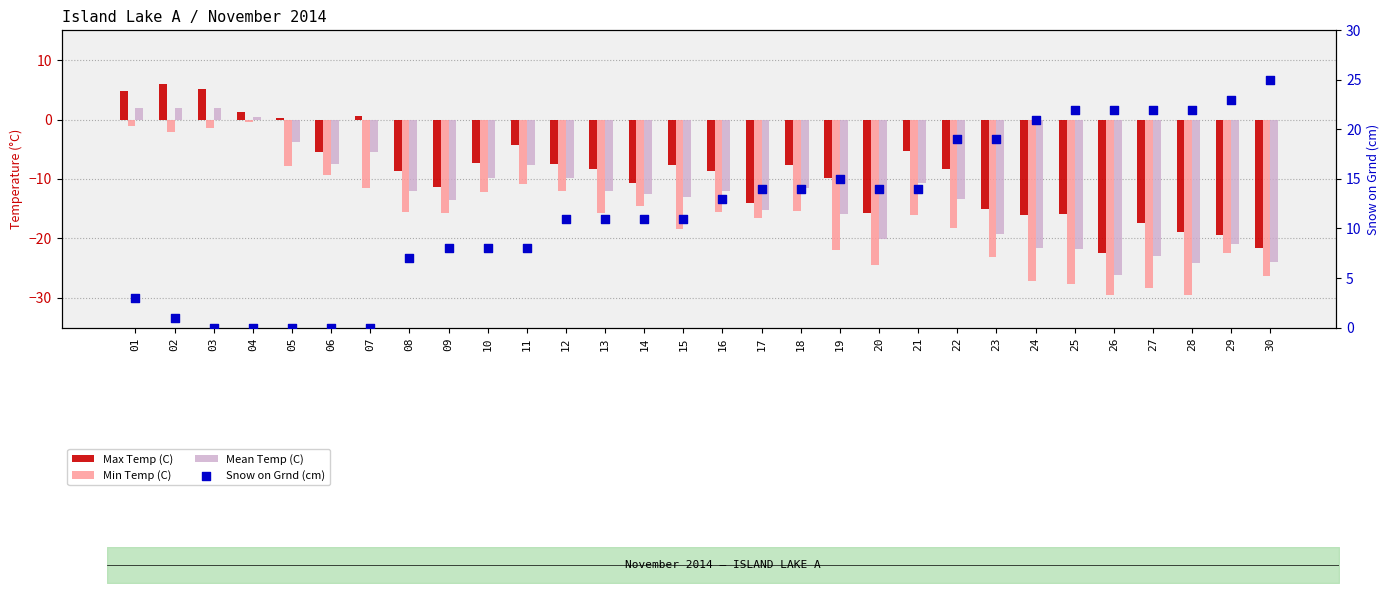

Which series contains the highest Y value?

Snow on Grnd (cm)